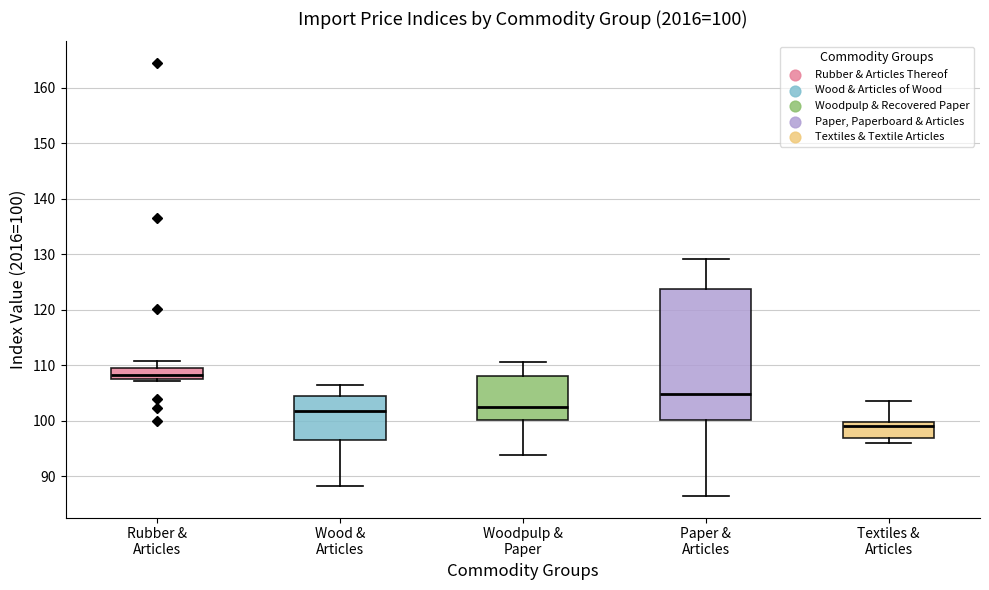

Which box is the tallest, from its lower edge to its upper edge?

Paper & Articles